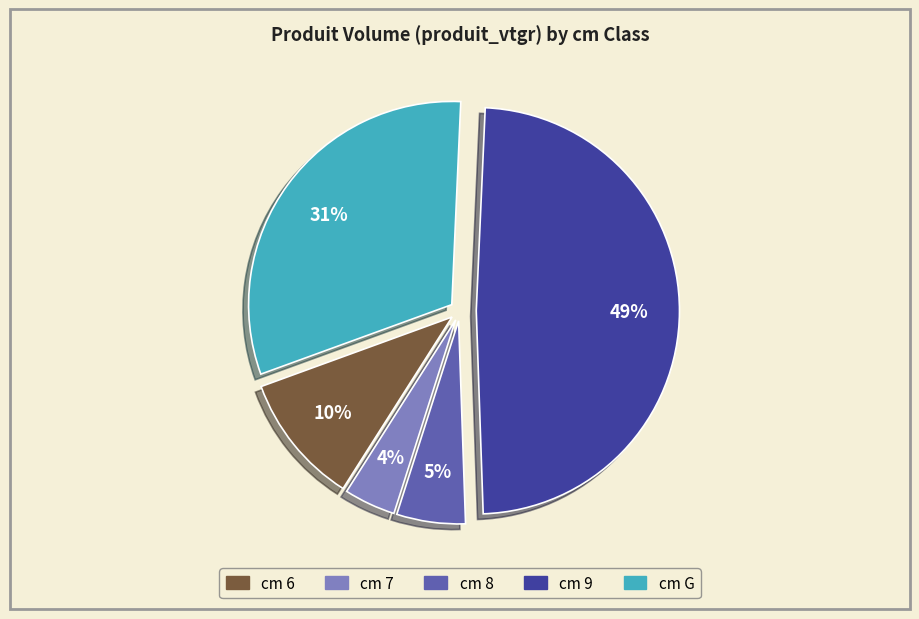

To the nearest percent, what is the difference between the largest and smallest slice percentages?

45%